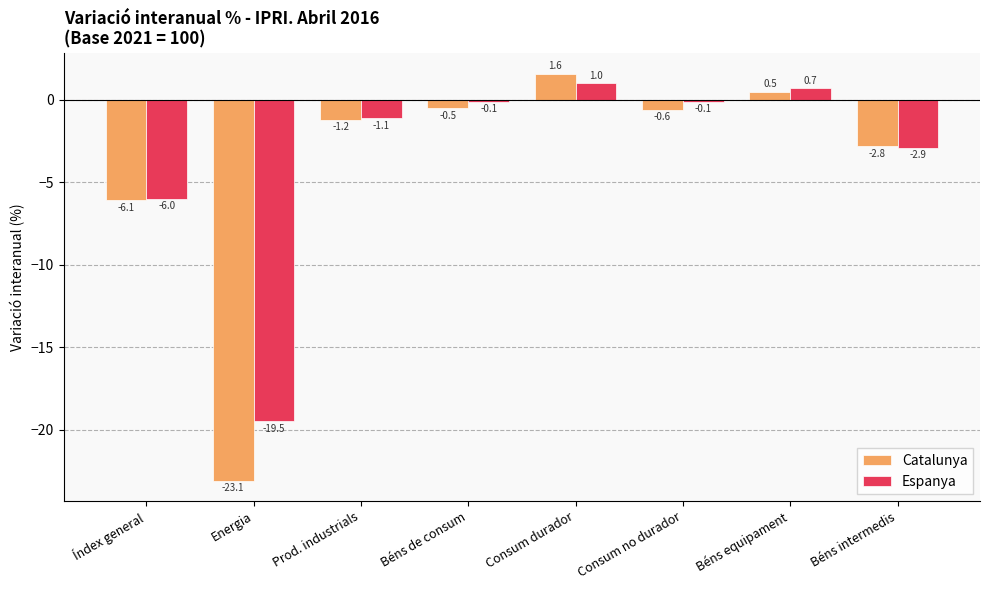

Reading left to right, transcribe all the data shown in this chart.

Catalunya: -6.1	-23.1	-1.2	-0.5	1.6	-0.6	0.5	-2.8
Espanya: -6.0	-19.5	-1.1	-0.1	1.0	-0.1	0.7	-2.9